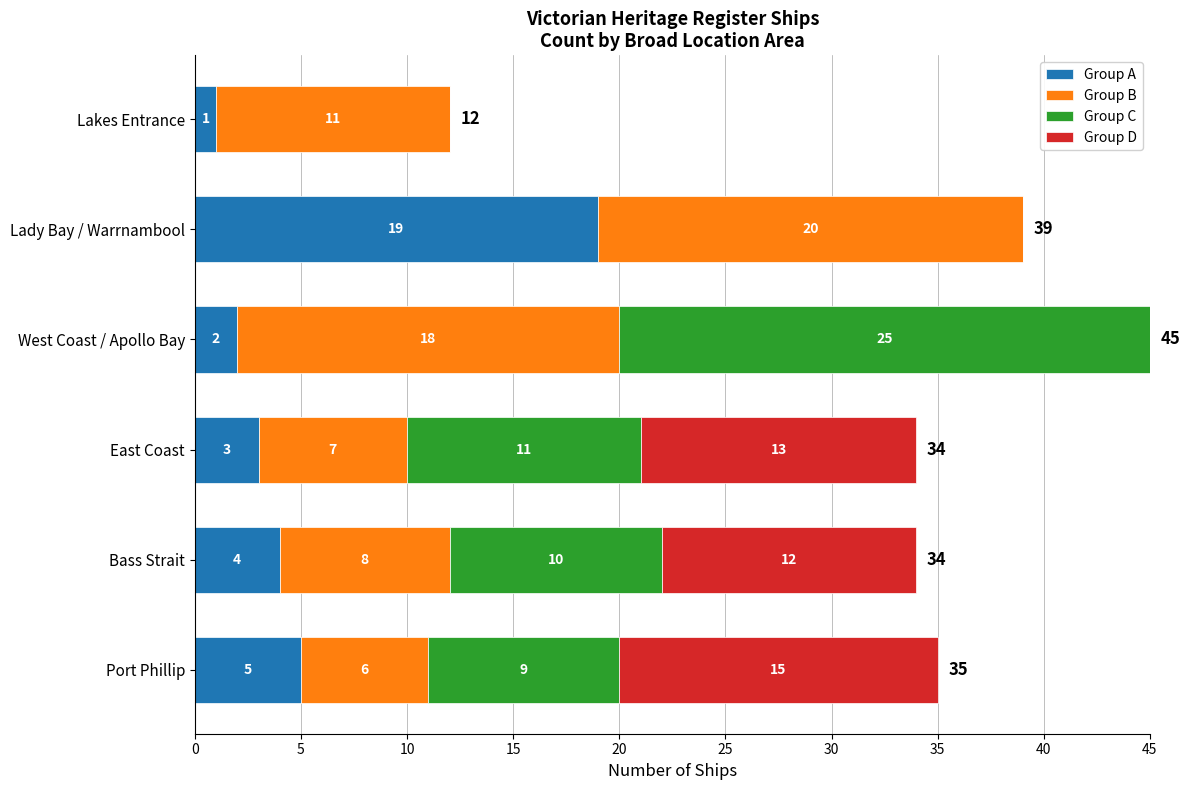

What is the sum of the Group A values at East Coast and Lakes Entrance?

4